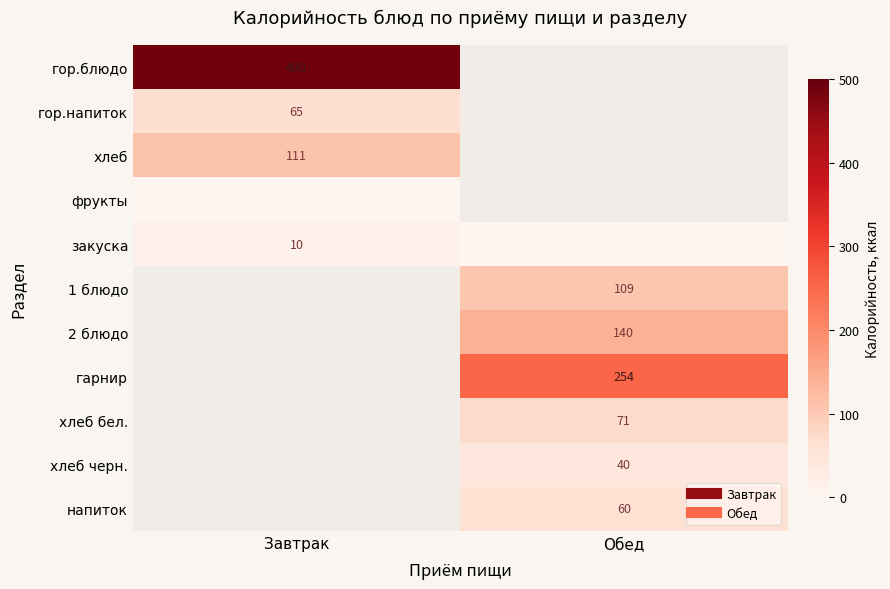

Between Обед and Завтрак, which is larger?

Завтрак